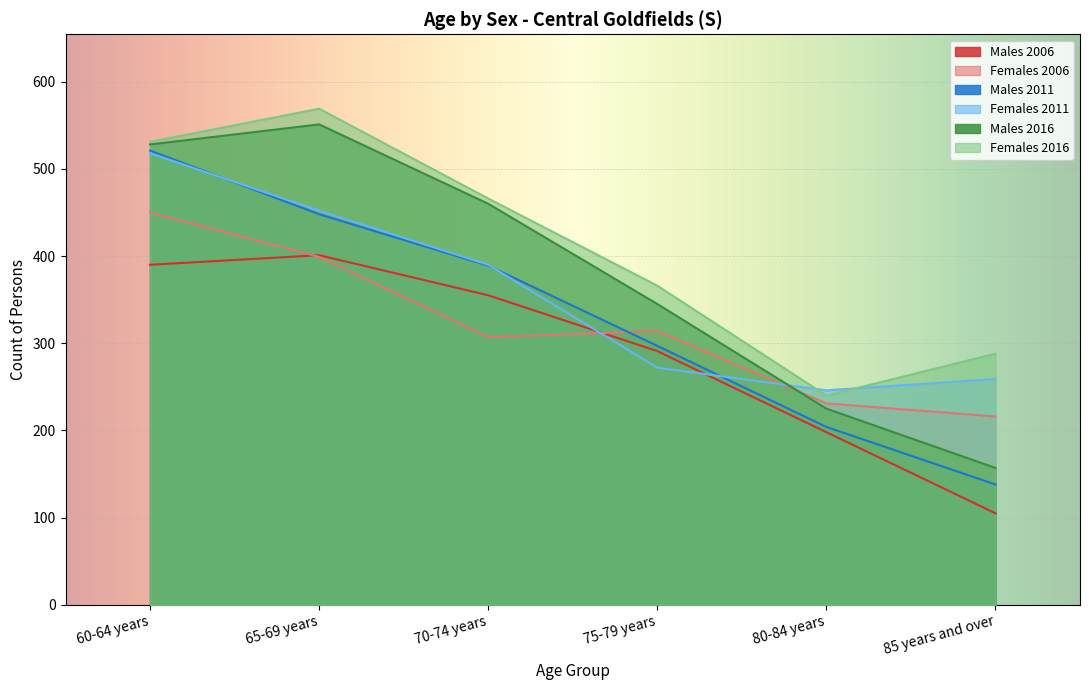

What is the label of the 6th point from the right?

60-64 years